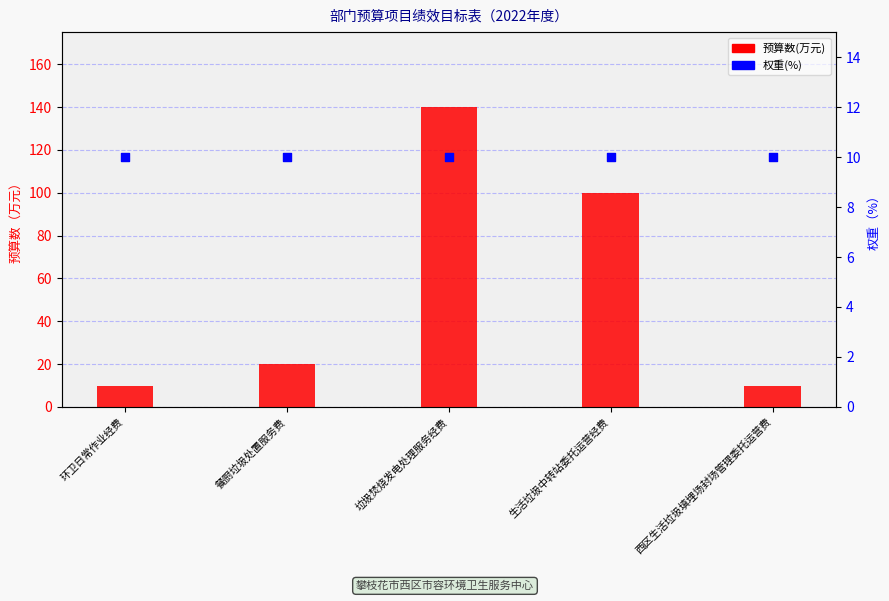

Which series has the widest spread of Y values?

预算数(万元)